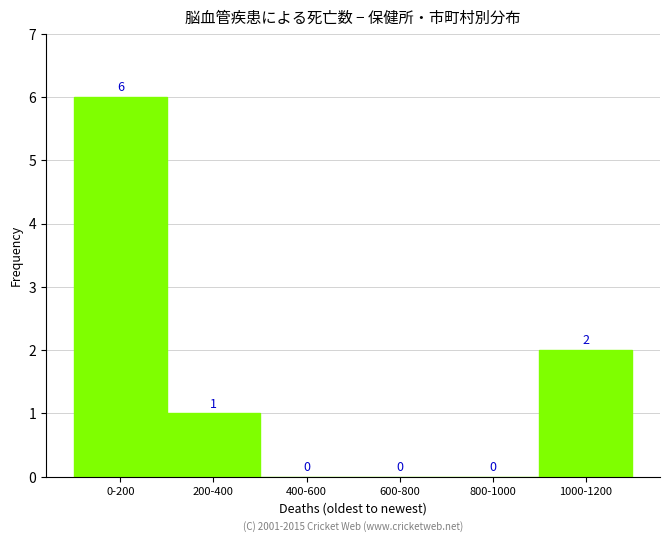

Reading left to right, what are all the values shown in this chart?

0-200=6	200-400=1	400-600=0	600-800=0	800-1000=0	1000-1200=2